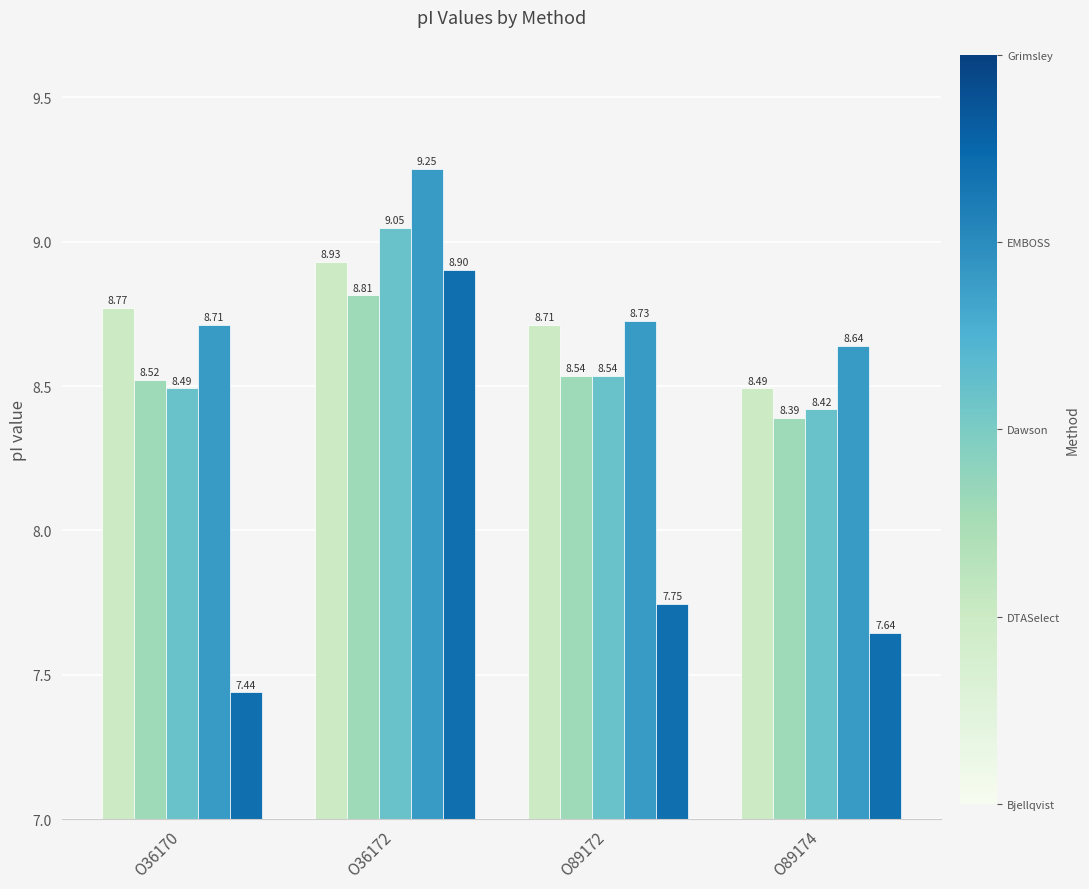

What is the difference between the highest and lowest values at O36170?

1.3